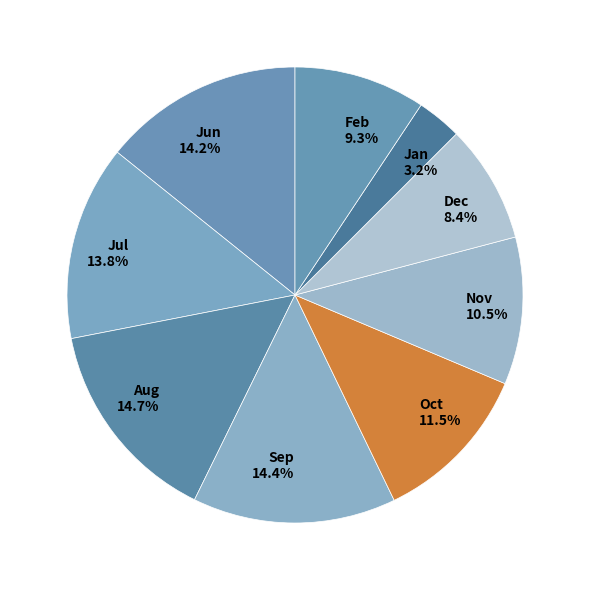

Do Nov and Jun together represent more than half of the pie?

No